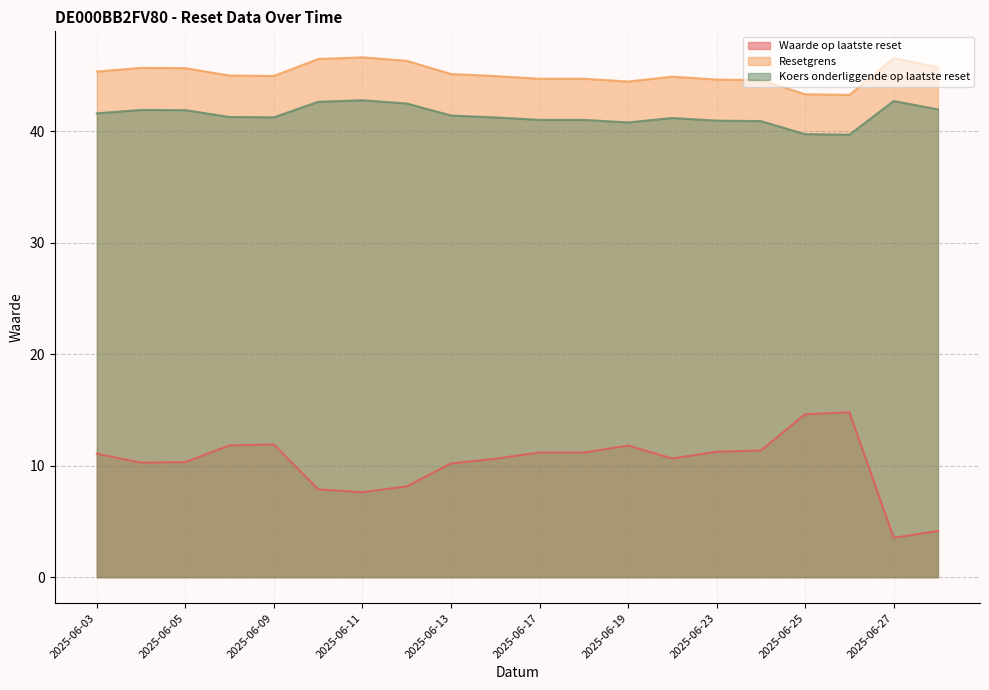

True or false: Waarde op laatste reset and Resetgrens intersect in this chart.

False